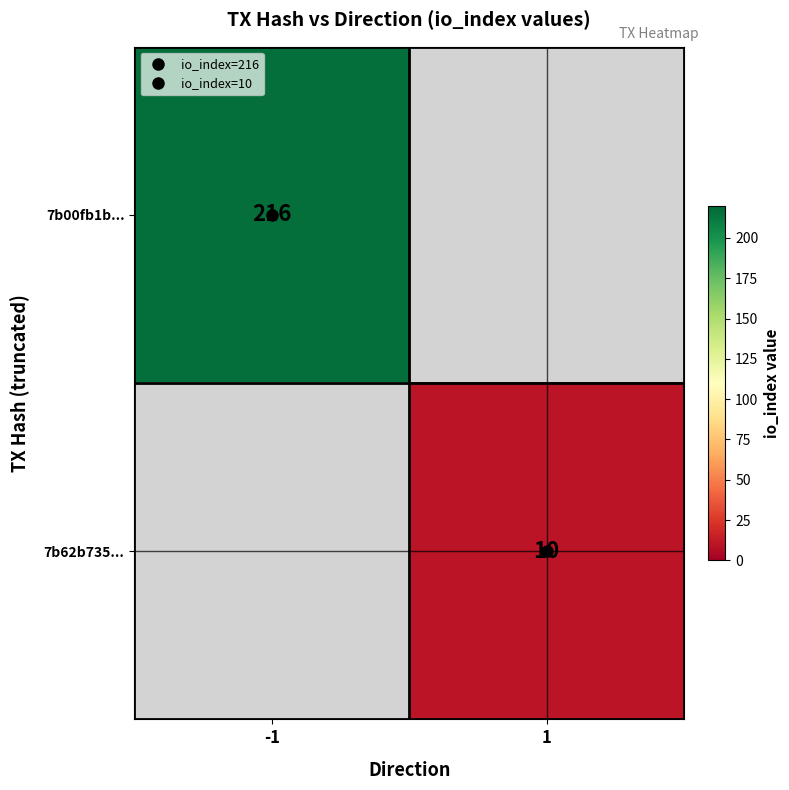

How many values in 7b00fb1b... are above zero?

1